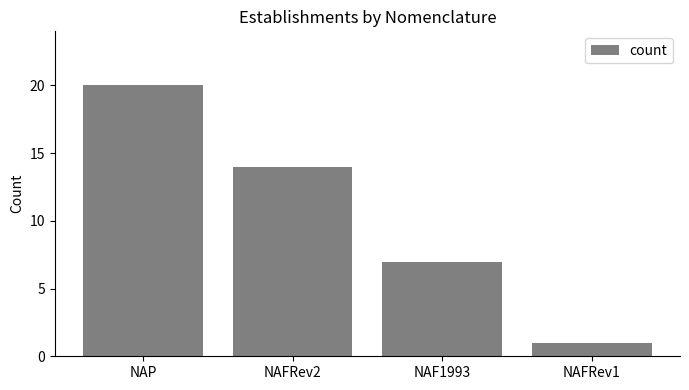

True or false: the data shows 2 at NAF1993.

False